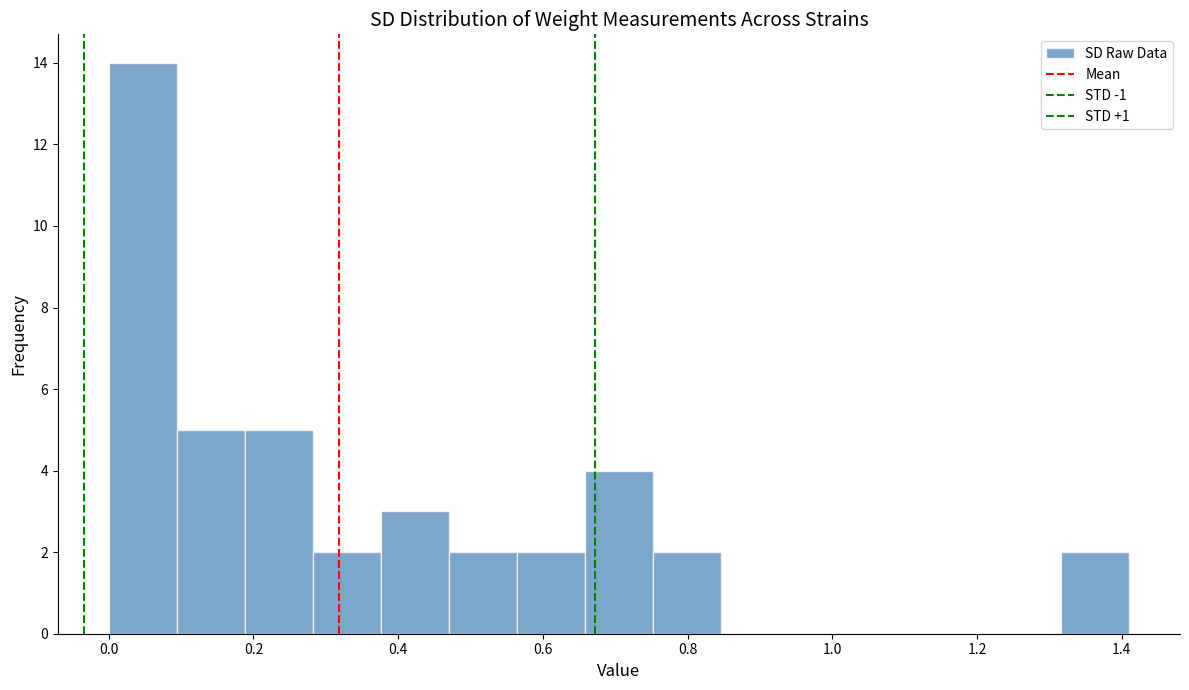

Reading left to right, list every bar in this chart as the range it spans on the x-axis followed by its height. Neither the bar edges nor the heights are printed on the chart, so give them approximately, as read against the axes.

0.000 to 0.094: 14
0.094 to 0.188: 5
0.188 to 0.282: 5
0.282 to 0.376: 2
0.376 to 0.470: 3
0.470 to 0.564: 2
0.564 to 0.658: 2
0.658 to 0.752: 4
0.752 to 0.846: 2
0.846 to 0.940: 0
0.940 to 1.034: 0
1.034 to 1.128: 0
1.128 to 1.222: 0
1.222 to 1.316: 0
1.316 to 1.410: 2